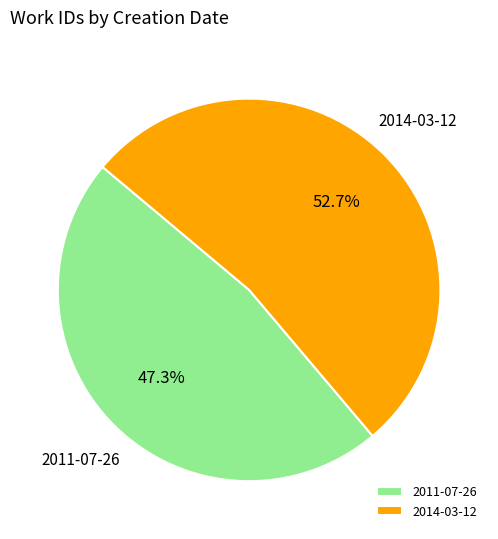

Does 2011-07-26 account for over 50% of the chart?

No